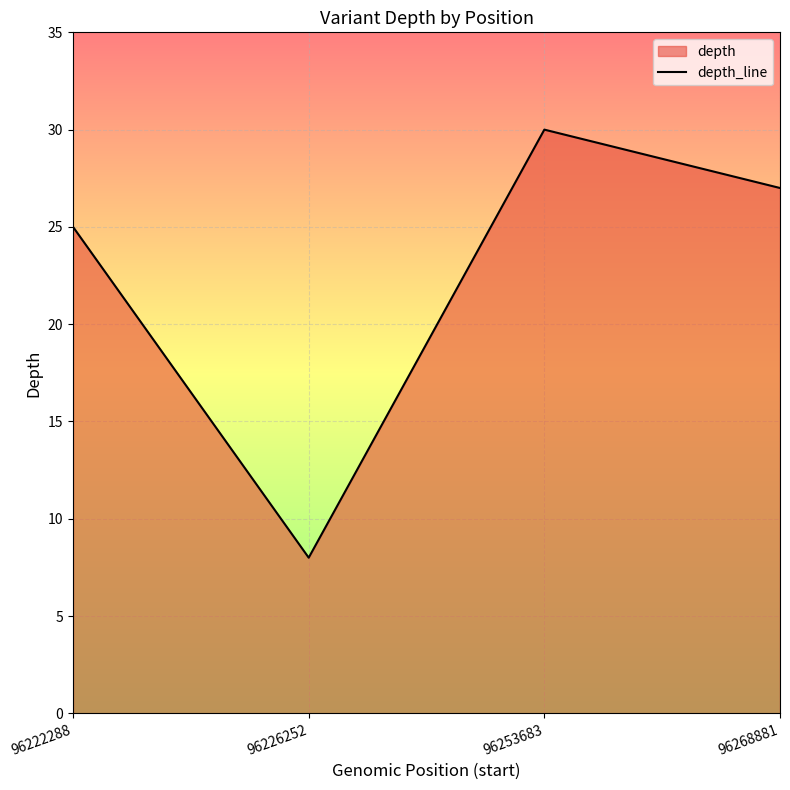

At which label is the value closest to 19?

96222288